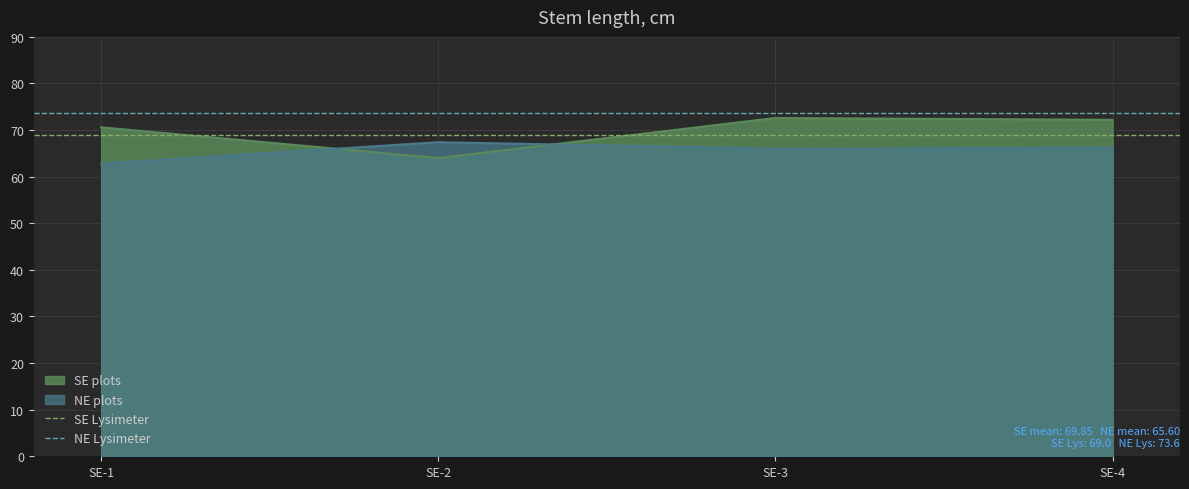

What is the minimum value for NE plots?

62.8